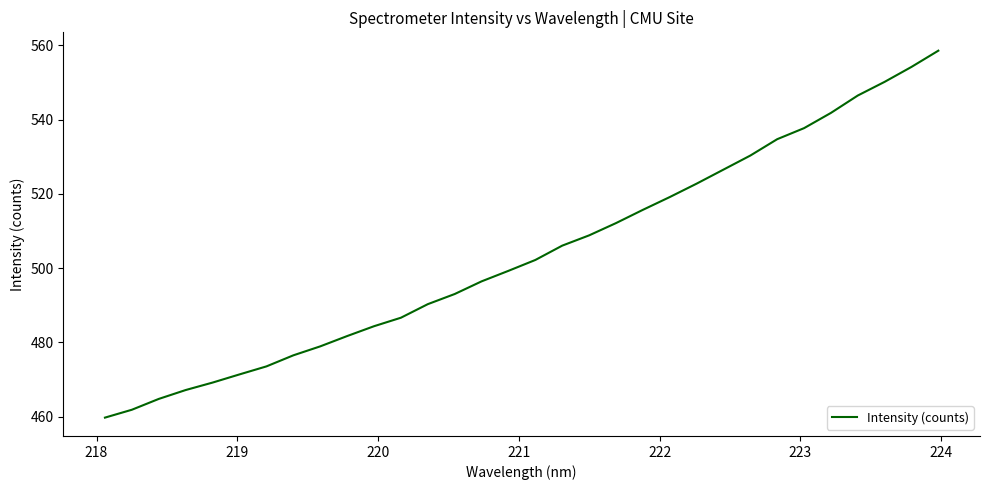

What is the sum of all values?

16122.8